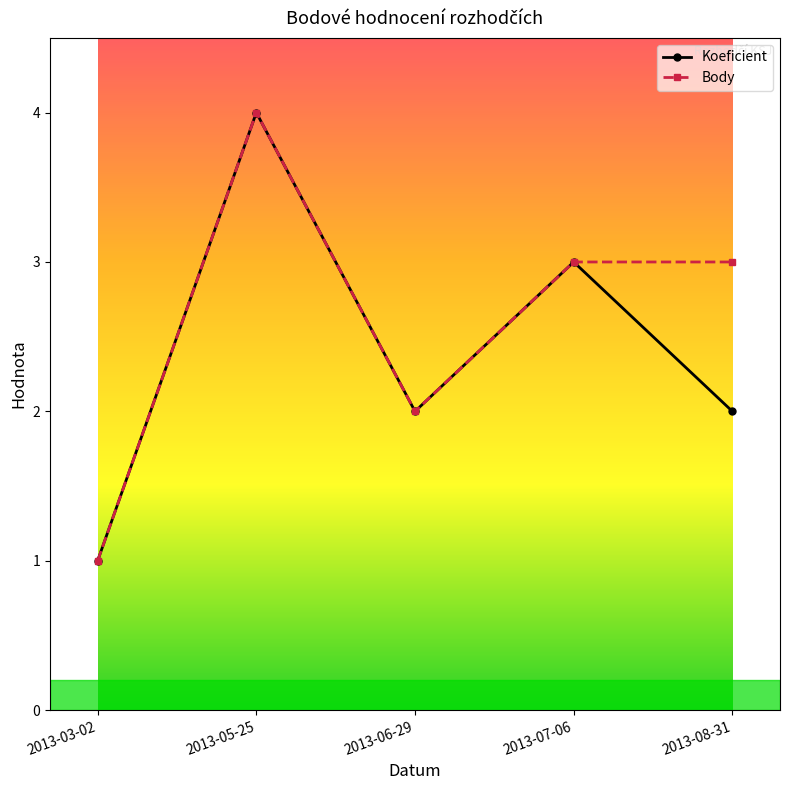

How many lines are shown in the chart?

2